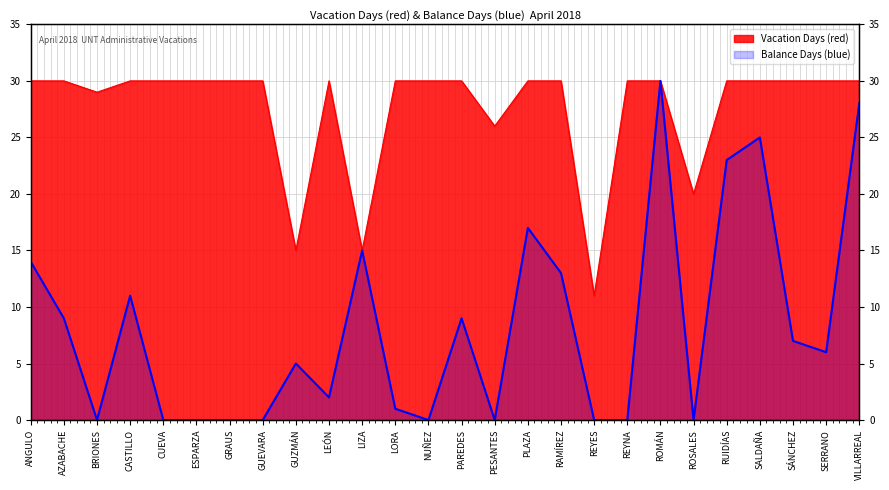

What is the sum of the Balance Days (blue) values at GUZMÁN and LIZA?

20